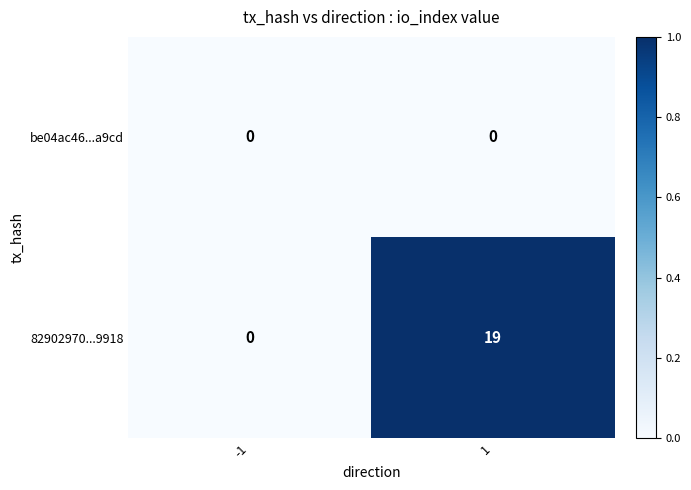

Between -1 and 1, which series saw the biggest shift?

82902970...9918